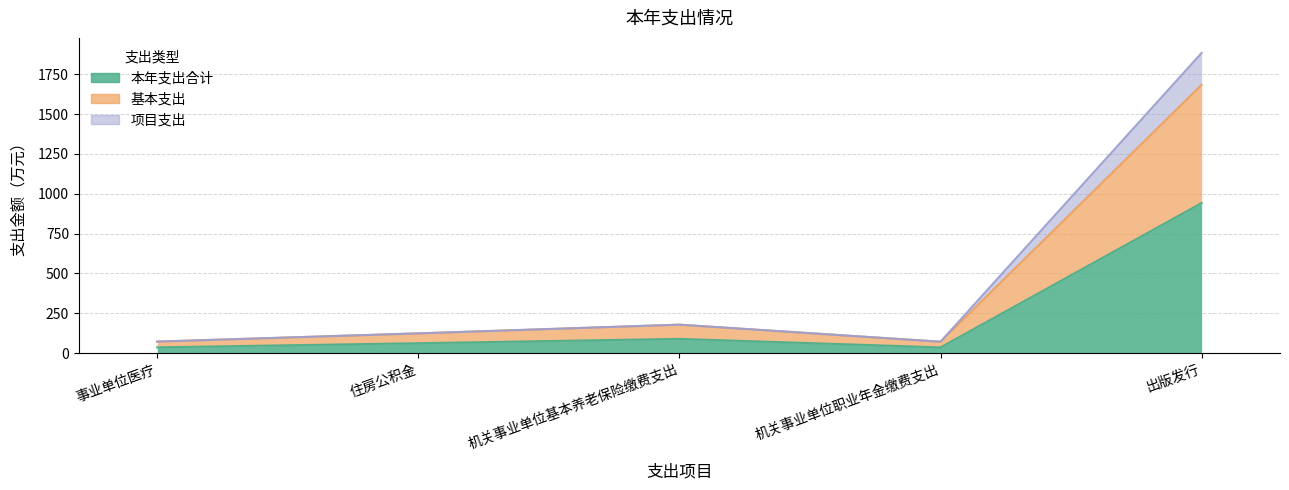

At which category does 基本支出 reach its first local valley?

机关事业单位职业年金缴费支出